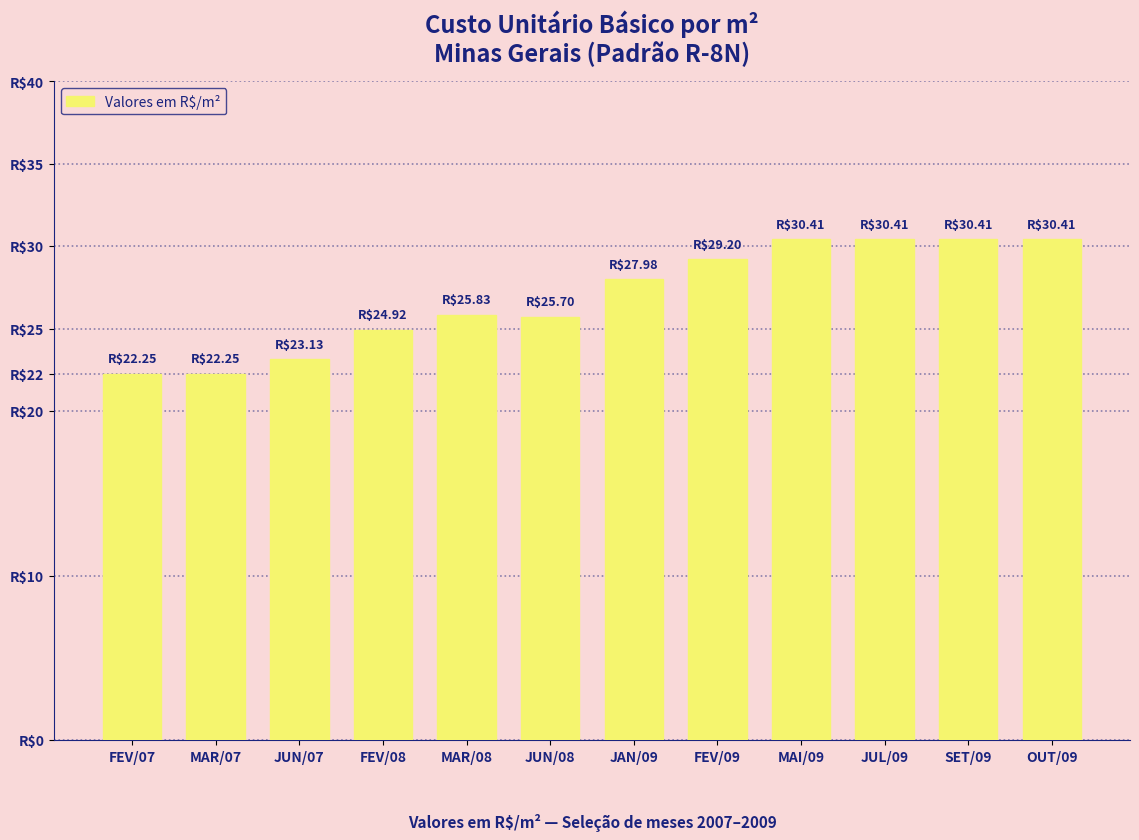

Rank the categories by value from lowest to highest.

FEV/07, MAR/07, JUN/07, FEV/08, JUN/08, MAR/08, JAN/09, FEV/09, MAI/09, JUL/09, SET/09, OUT/09